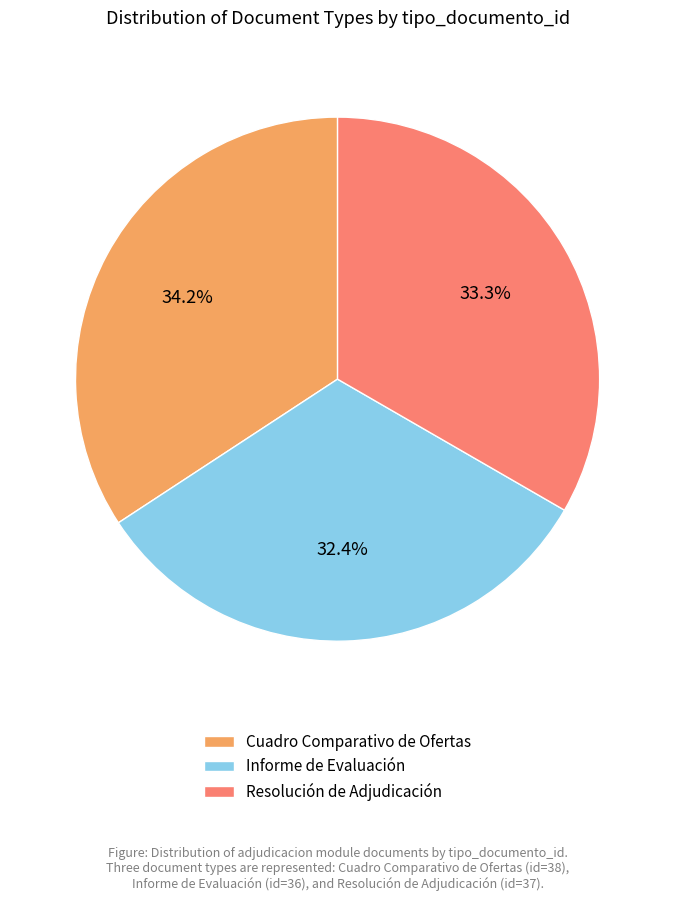

Is it true that Cuadro Comparativo de Ofertas is 34% of the pie?

True